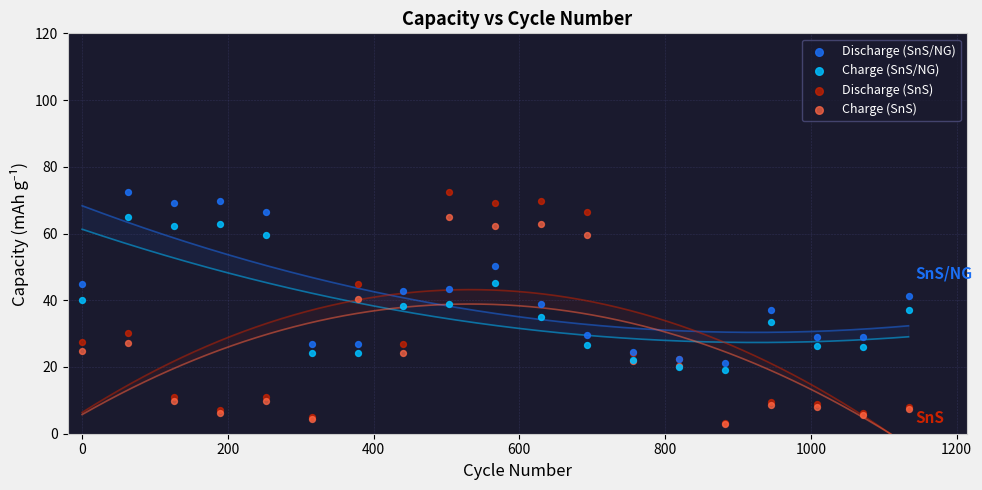

What are all the series names shown in the legend?

Discharge (SnS/NG), Charge (SnS/NG), Discharge (SnS), Charge (SnS)